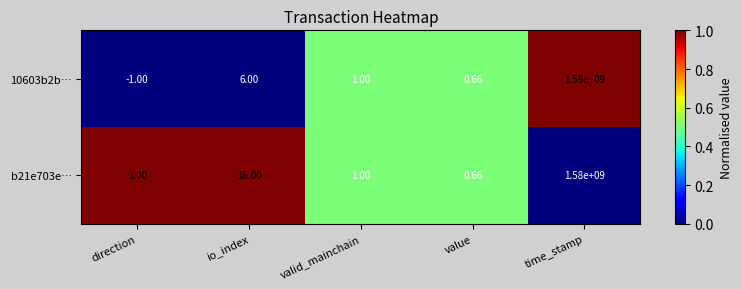

Rank the series by their average value, from highest to lowest.

b21e703e…, 10603b2b…